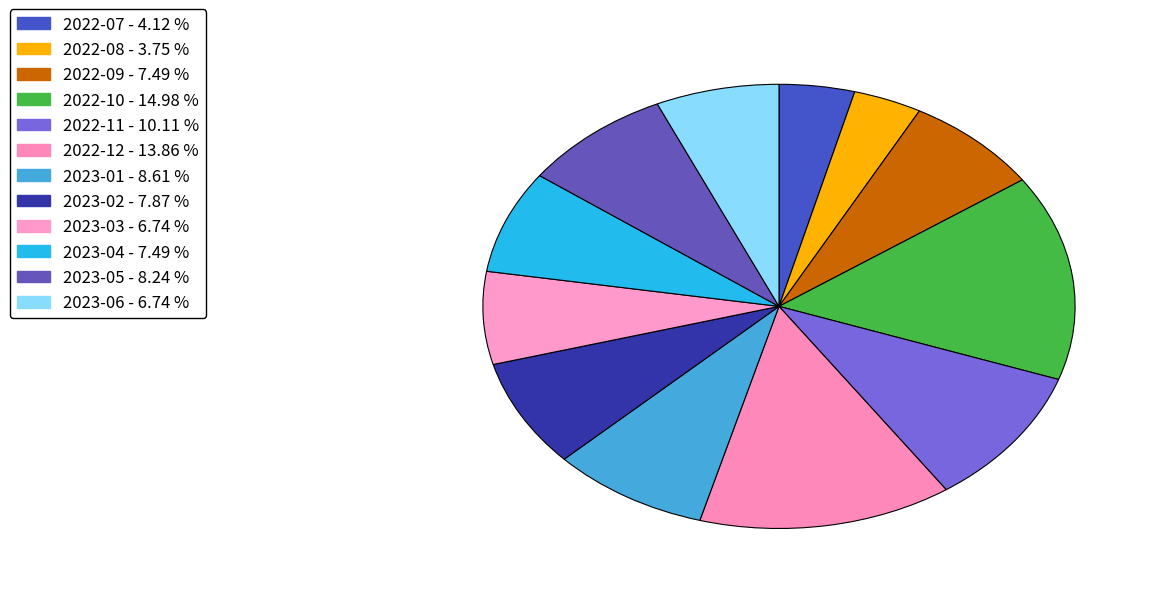

Is the sum of 2023-01 and 2023-03 greater than half?

No